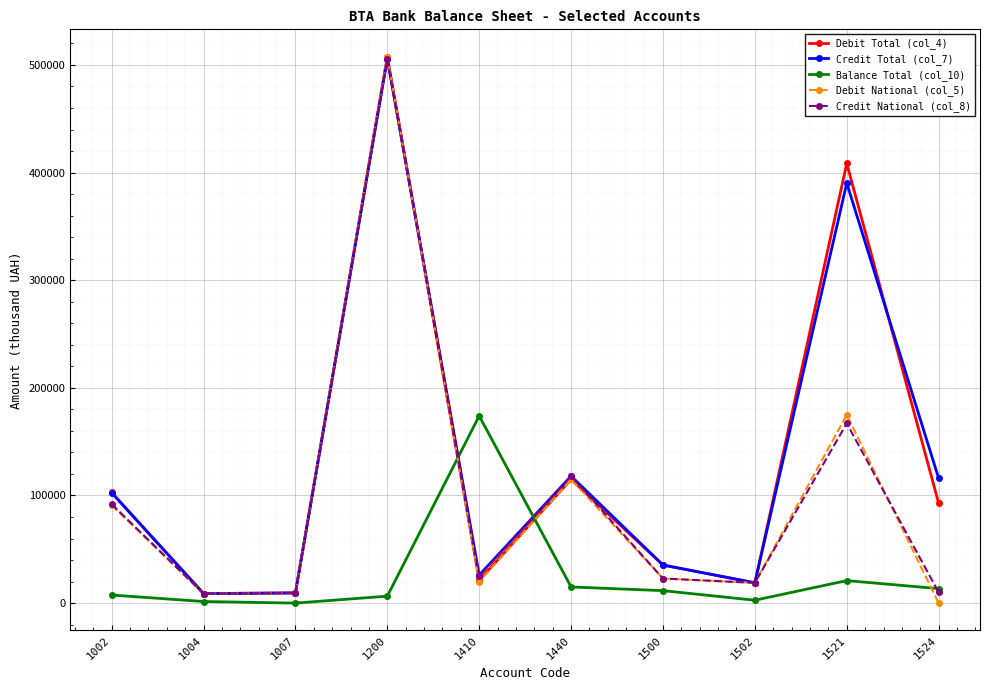

What are all the series names shown in the legend?

Debit Total (col_4), Credit Total (col_7), Balance Total (col_10), Debit National (col_5), Credit National (col_8)